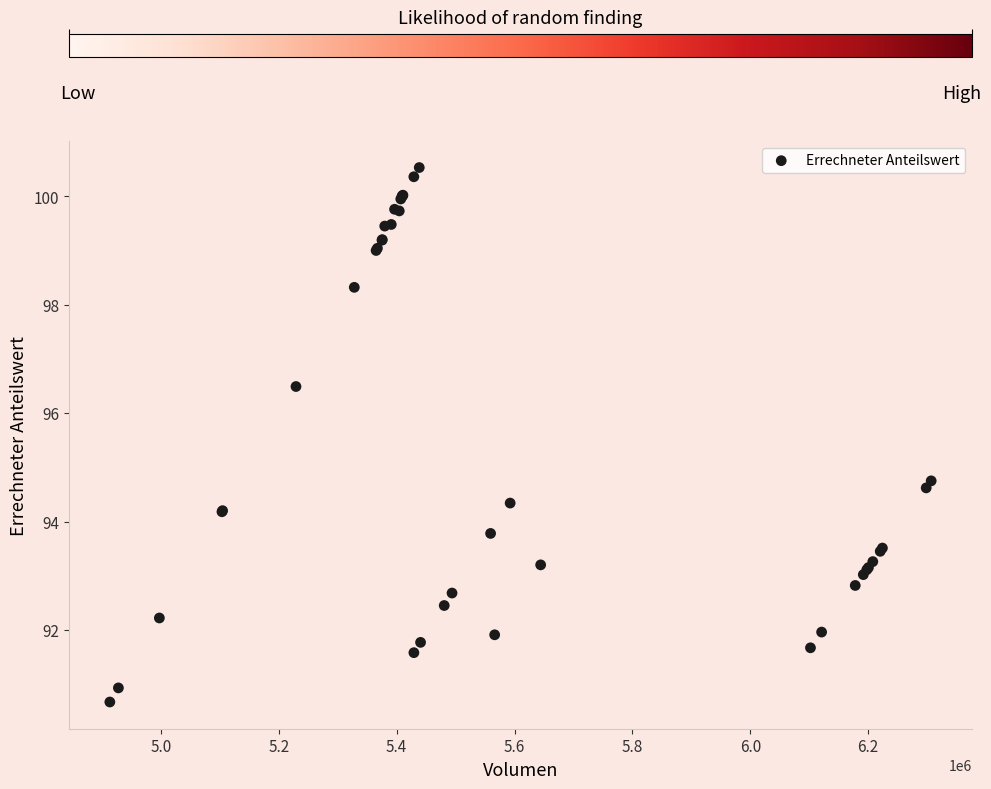

What Y value in the scatter plot is closest to 95?

94.8